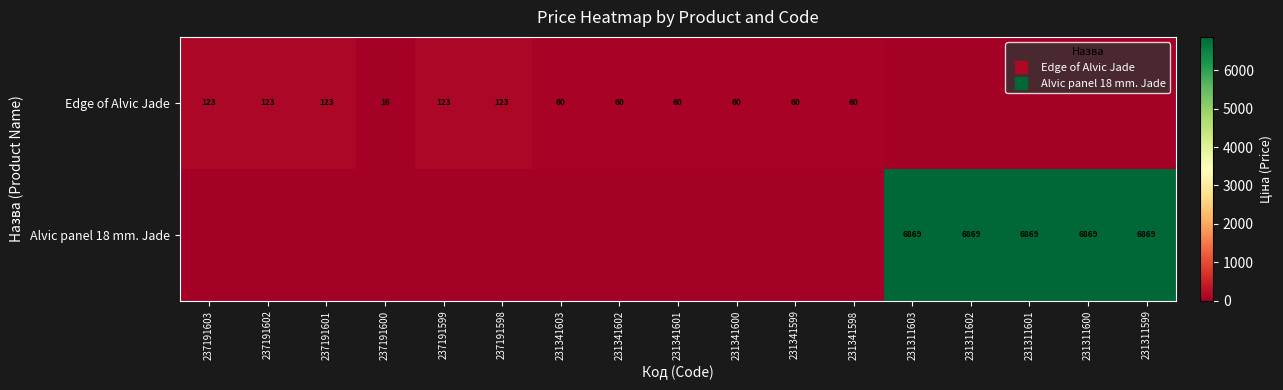

Which has a higher value, 231341602 or 231341600?

231341602